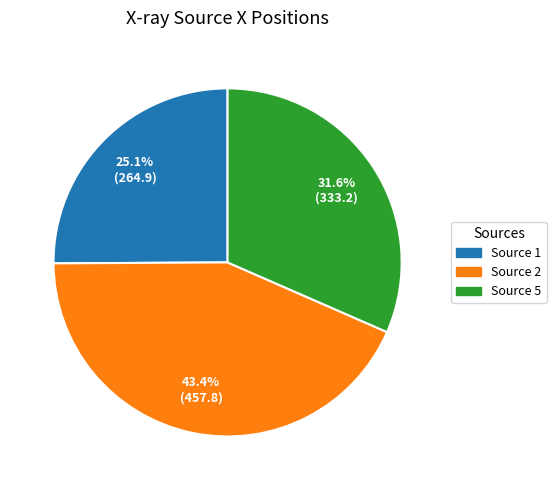

What is the total percentage of Source 1 and Source 5?

56.6%